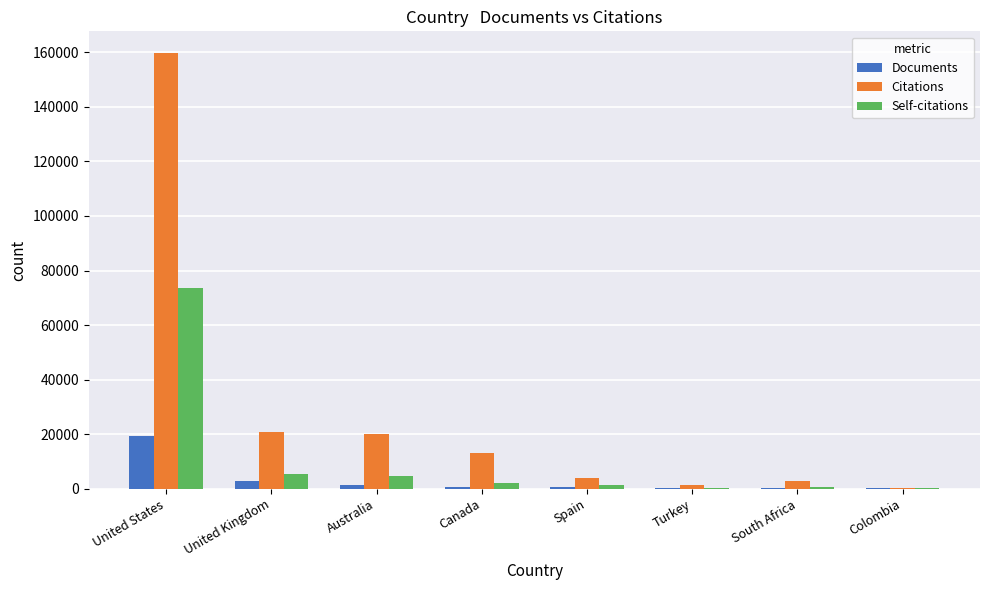

At which category does the chart reach its peak across all series?

United States